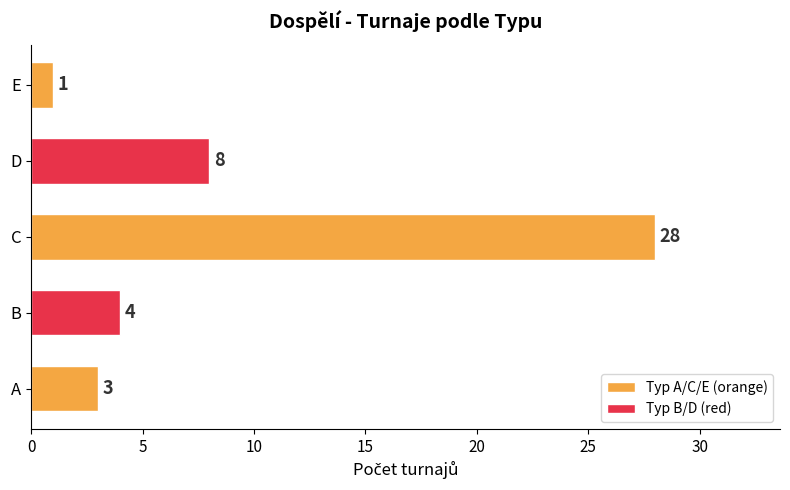

Reading left to right, transcribe all the data shown in this chart.

A=3	B=4	C=28	D=8	E=1